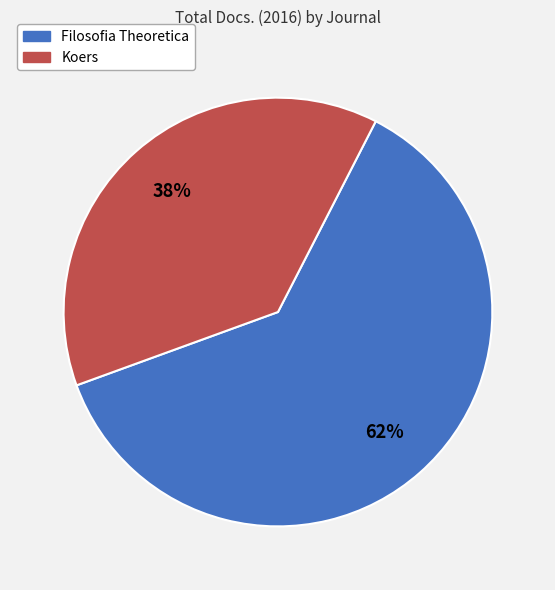

To the nearest percent, what portion does Filosofia Theoretica represent?

62%